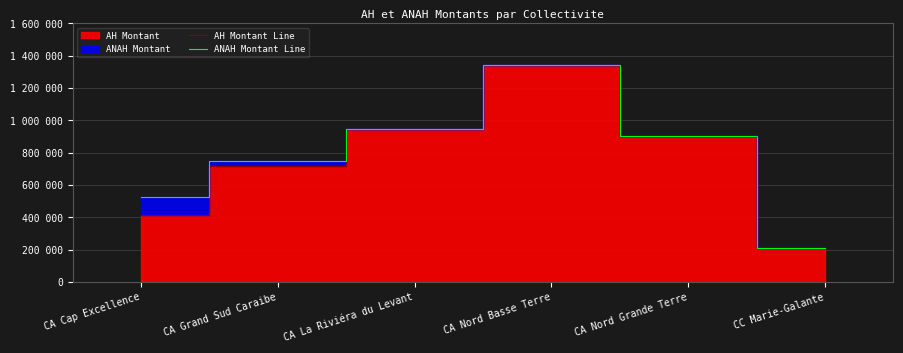

Which series has the largest range (max minus min)?

AH Montant Line